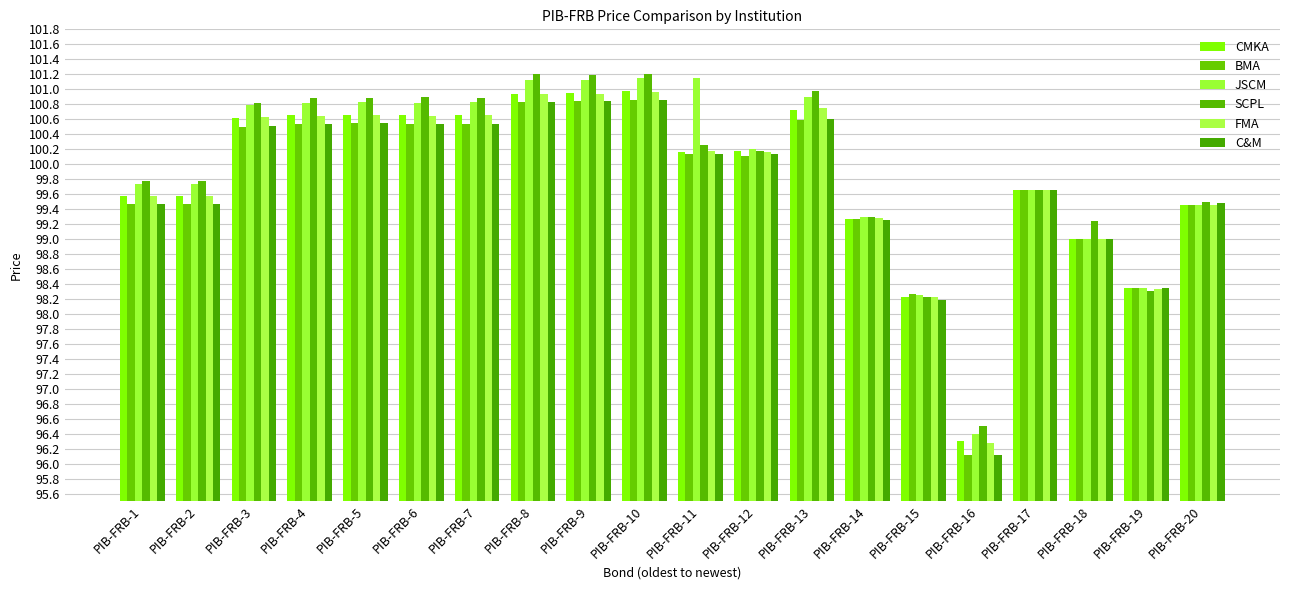

Which series has the largest range (max minus min)?

JSCM